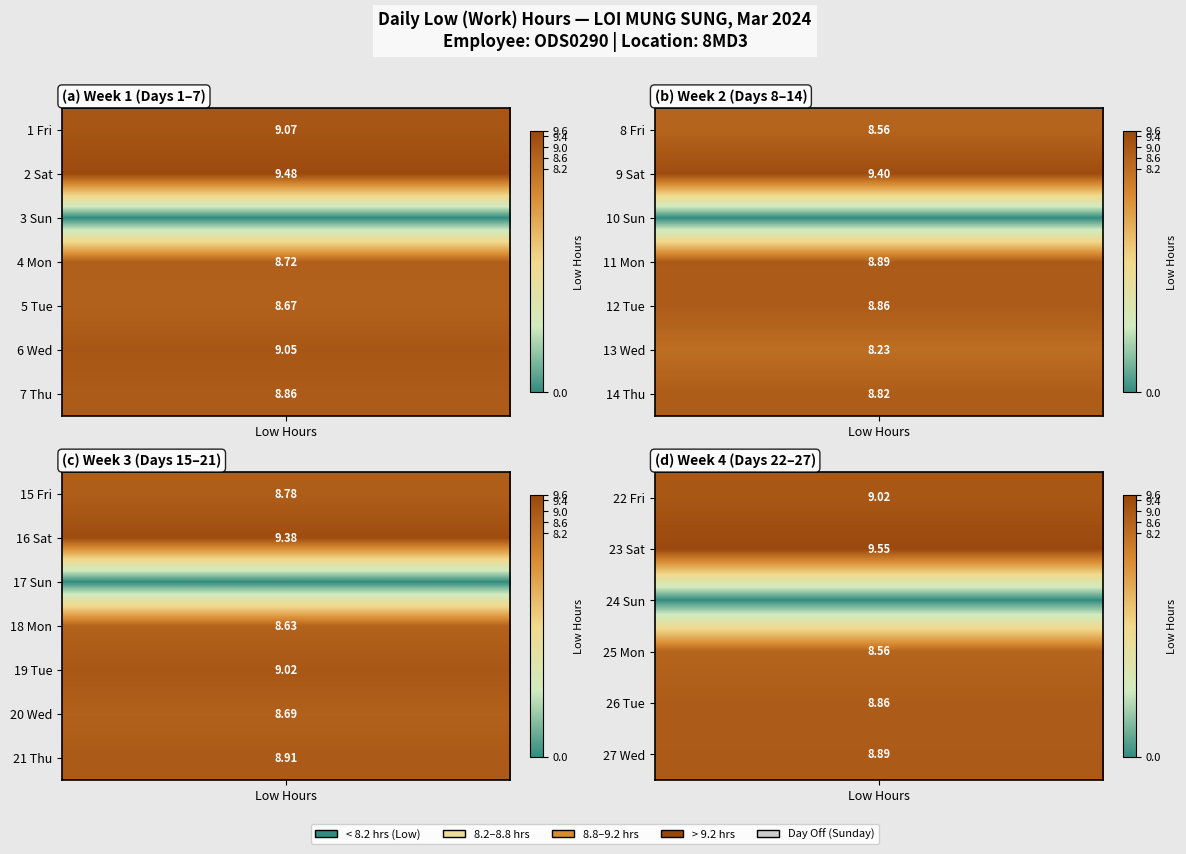

What is the maximum value shown in the chart?

9.6